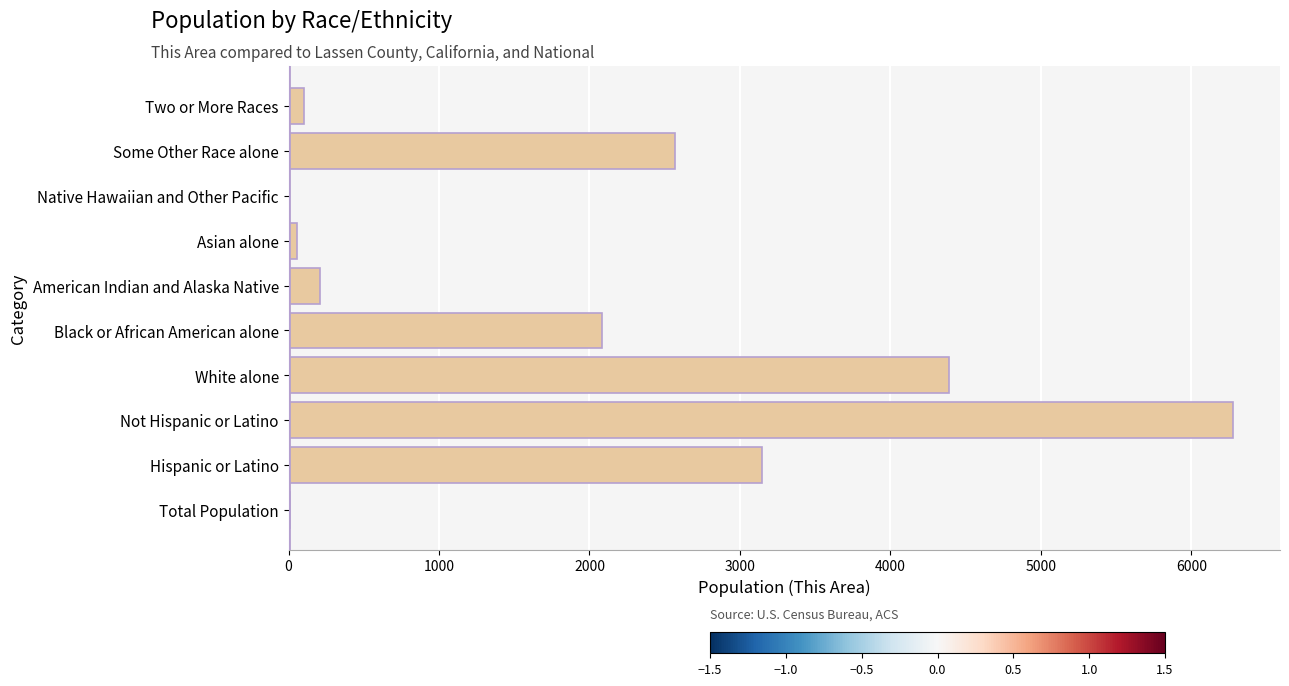

The value at White alone is 6092. True or false?

False